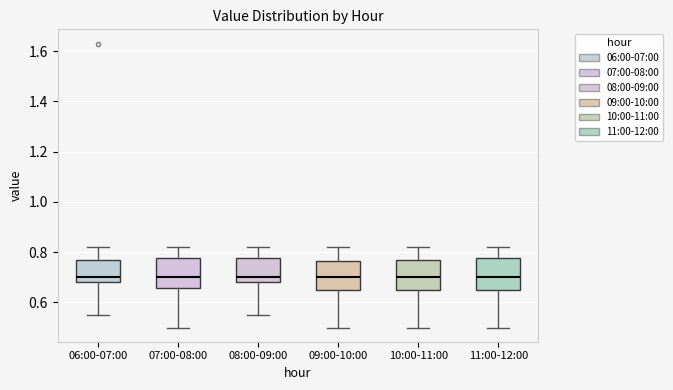

Reading left to right, transcribe this box plot: for each box, give where its median line is, the range the box spans, and where its two whiskers end, as read against the y-axis. The values are not printed on the chart, so give them approximately, as read against the axis.

06:00-07:00: median 0.70, box 0.68 to 0.78, whiskers 0.56 to 0.82
07:00-08:00: median 0.70, box 0.66 to 0.78, whiskers 0.50 to 0.82
08:00-09:00: median 0.70, box 0.68 to 0.78, whiskers 0.56 to 0.82
09:00-10:00: median 0.70, box 0.66 to 0.76, whiskers 0.50 to 0.82
10:00-11:00: median 0.70, box 0.66 to 0.78, whiskers 0.50 to 0.82
11:00-12:00: median 0.70, box 0.66 to 0.78, whiskers 0.50 to 0.82